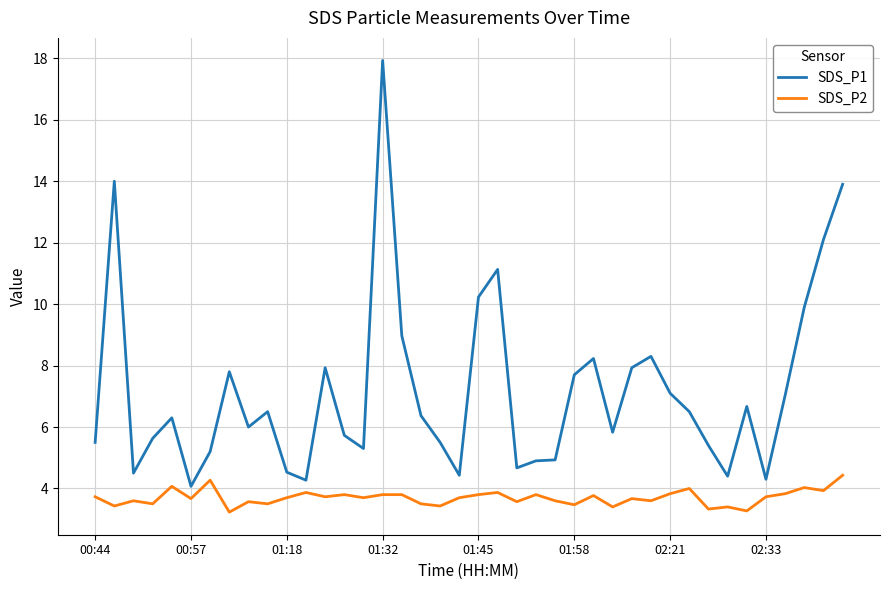

True or false: SDS_P1 and SDS_P2 intersect in this chart.

False